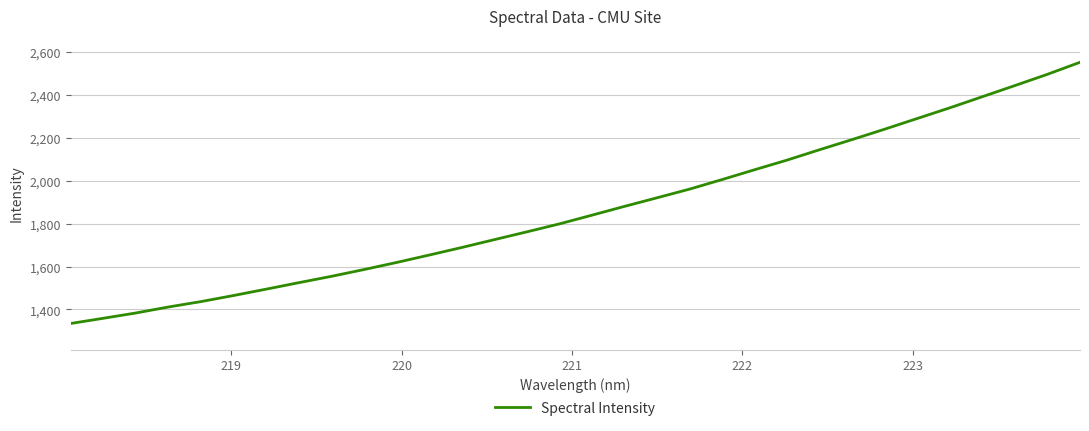

What is the minimum value shown in the chart?

1334.6